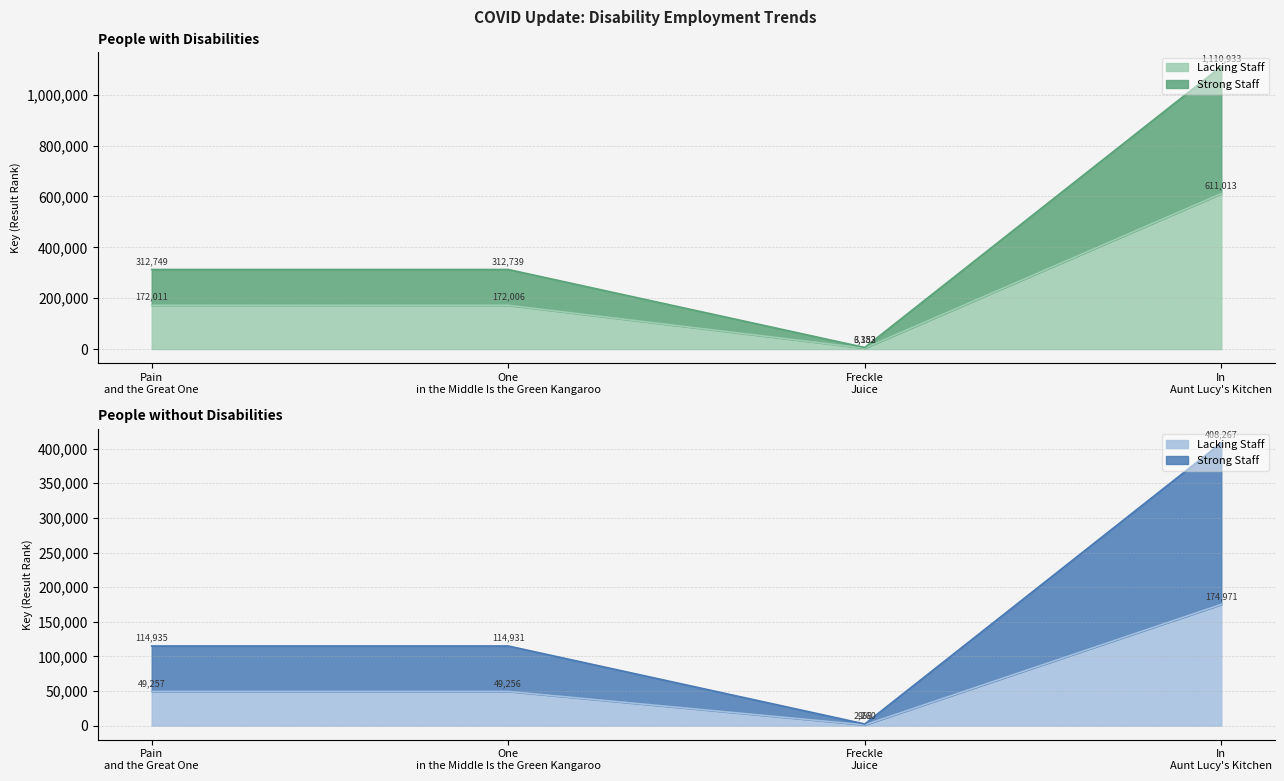

Is the value of Lacking Staff at Freckle Juice greater than the value of Strong Staff at Freckle Juice?

Yes